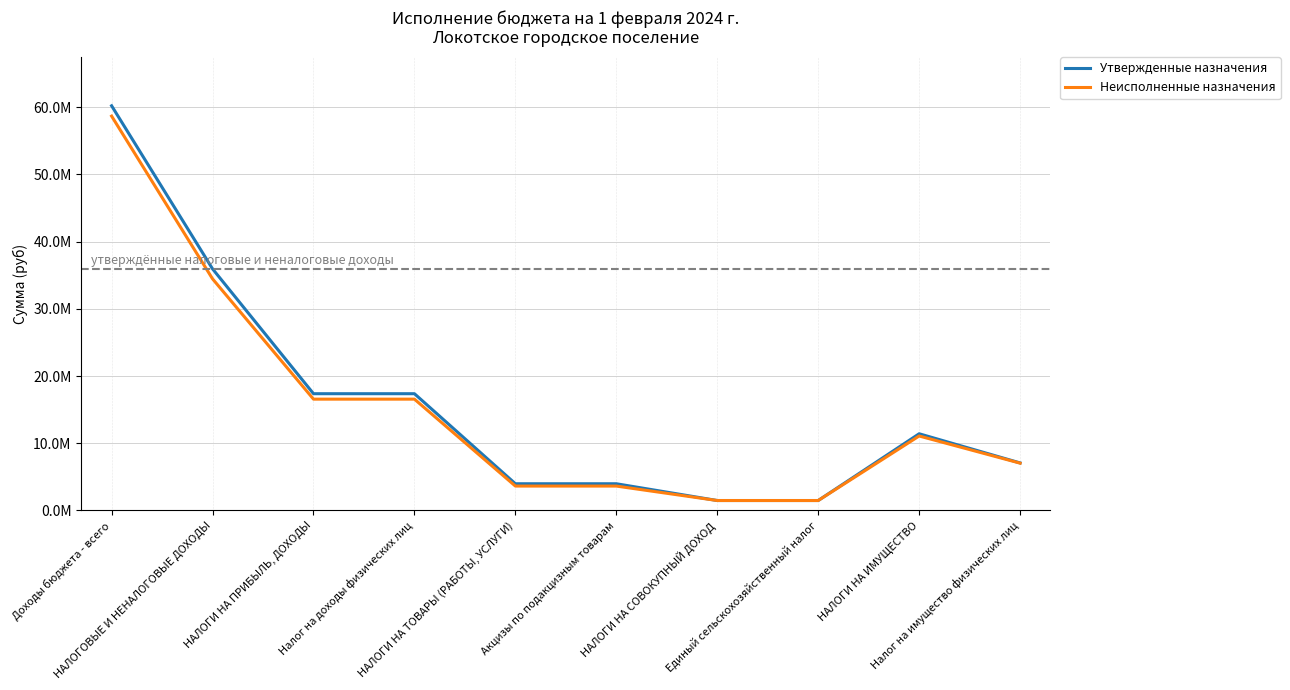

What are all the series names shown in the legend?

Утвержденные назначения, Неисполненные назначения